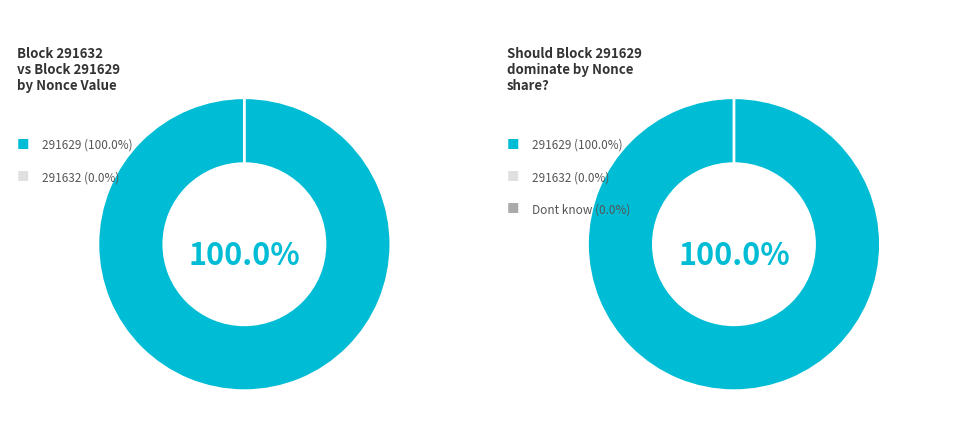

What is the majority slice?

291629